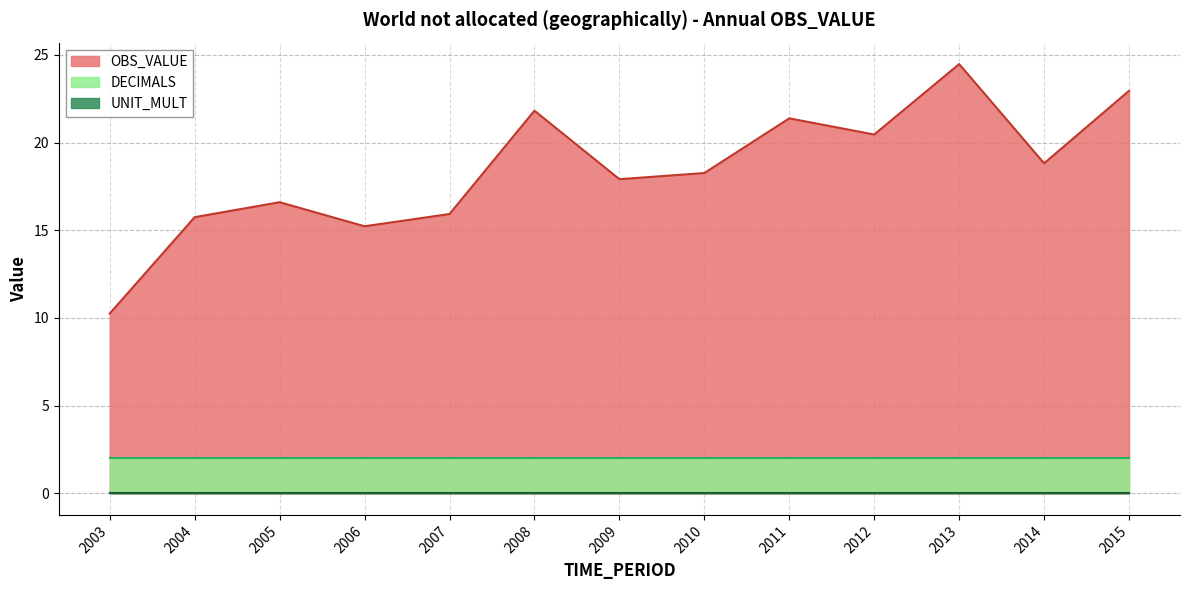

What is the maximum value for DECIMALS?

2.0